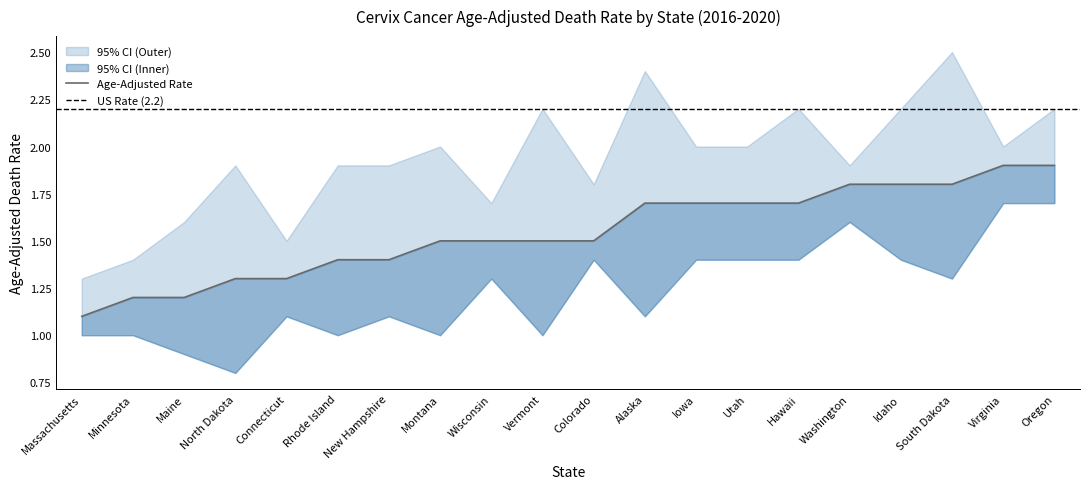

Is it true that Upper CI (Rate) equals 3.6 at South Dakota?

False